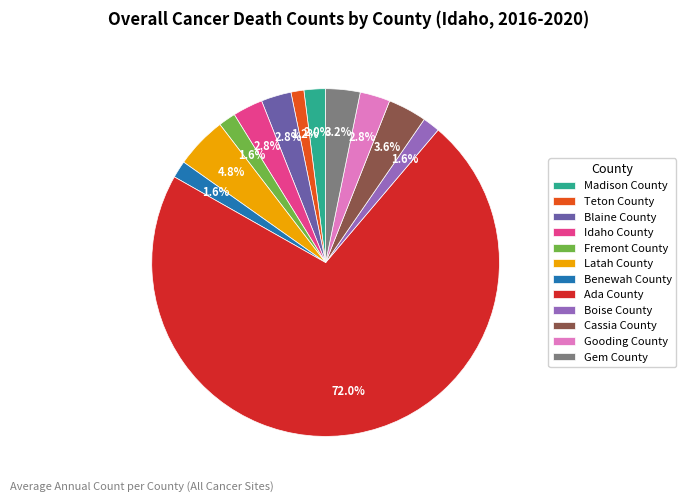

How many slices are in this pie chart?

12